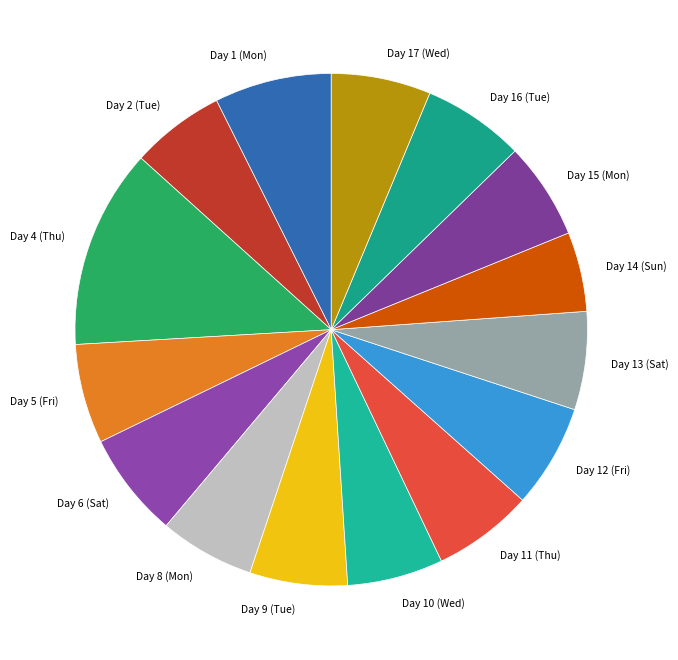

Does Day 11 (Thu) represent more than half of the total?

No